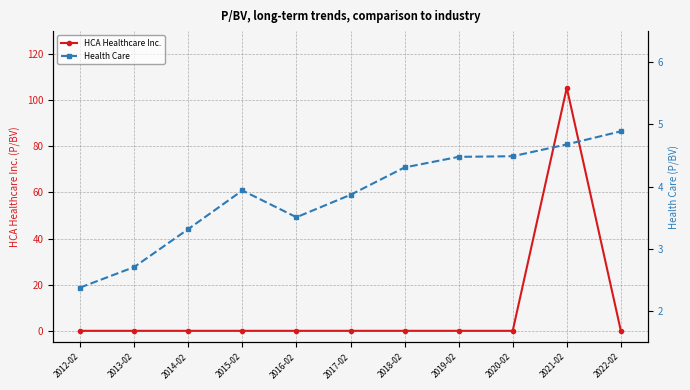

List the series in order of their peak value, highest first.

HCA Healthcare Inc., Health Care